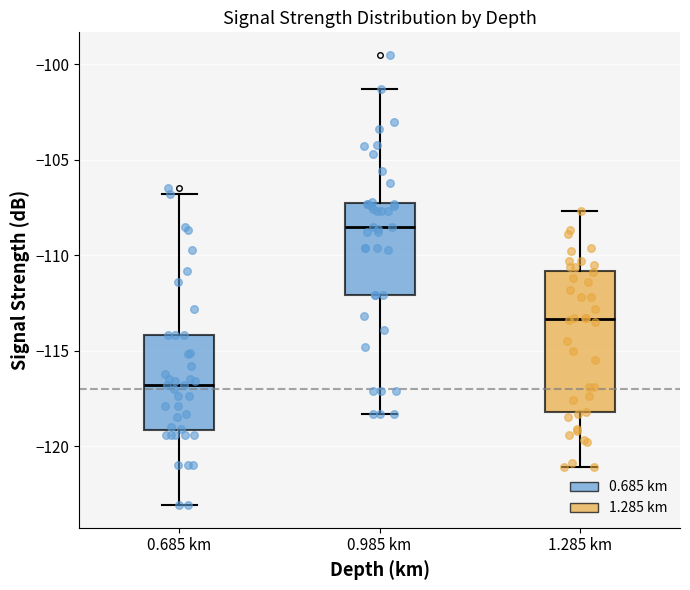

Where does the upper whisker of the box for 1.285 km end on the y-axis? The values are not printed on the chart, so give them approximately, as read against the axis.

-107.5